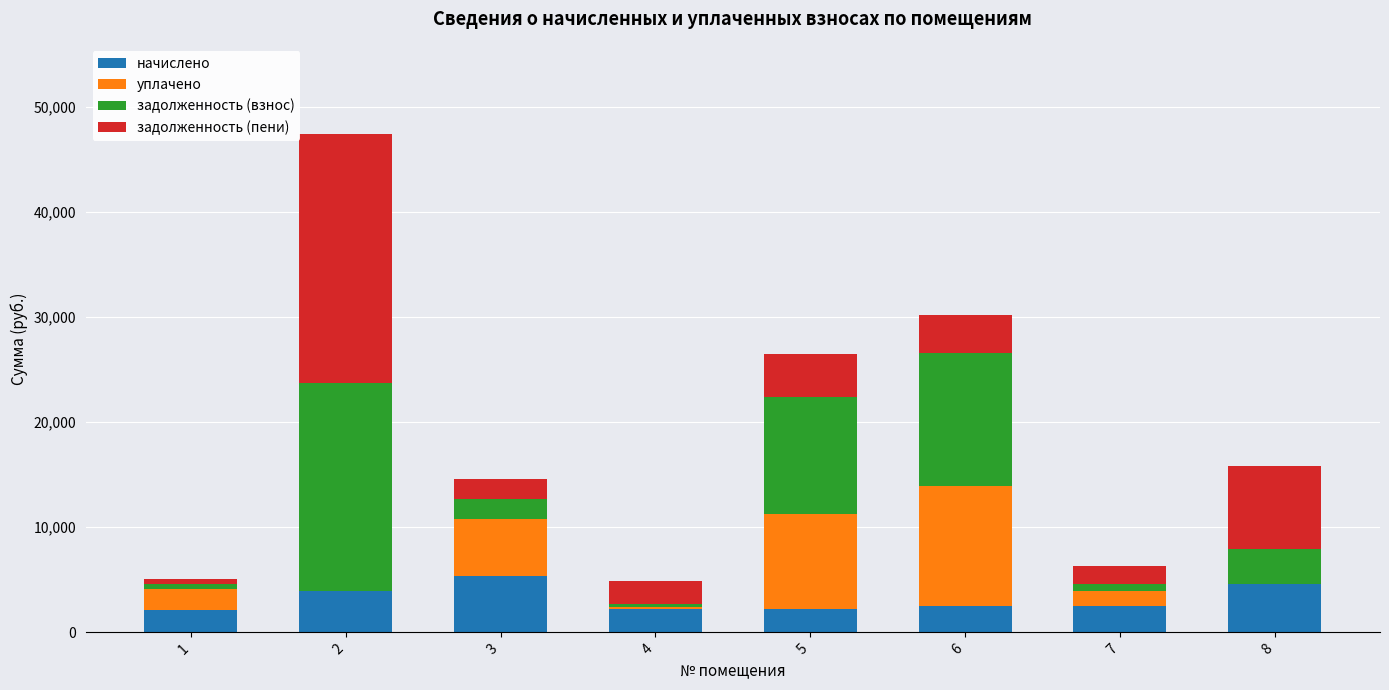

What is the total value across all series at 5?

26473.4